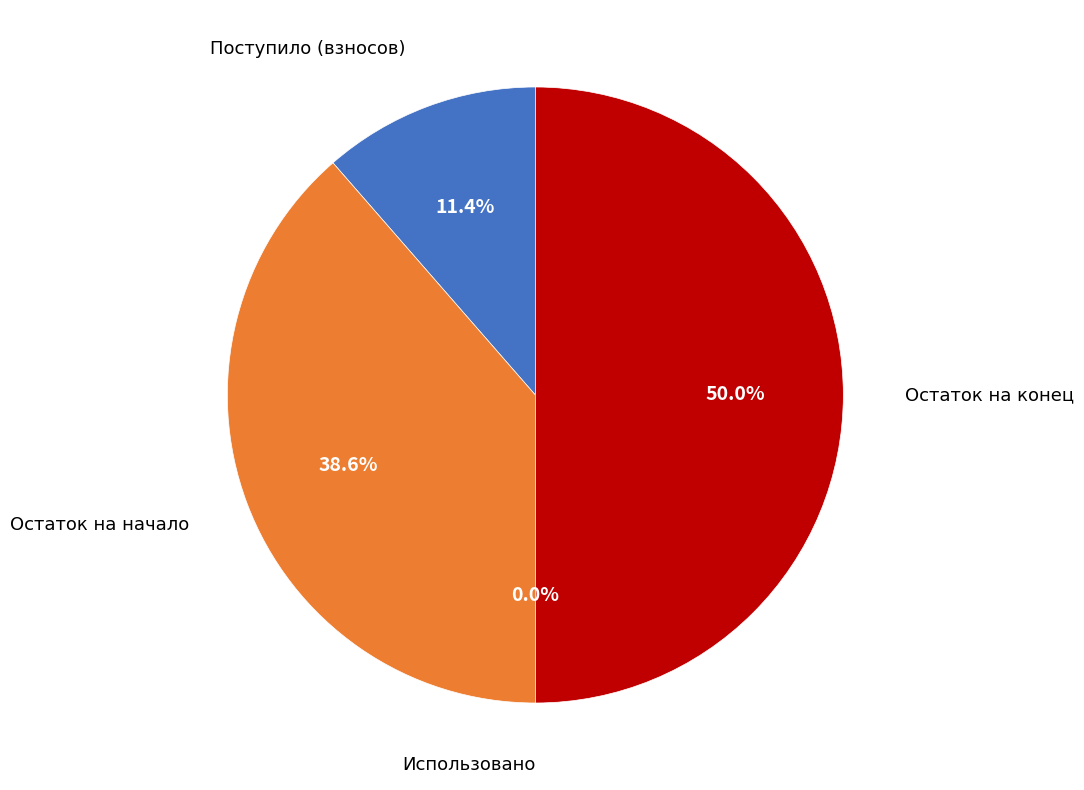

To the nearest percent, what is the difference between the Остаток на начало and Остаток на конец slice percentages?

11%